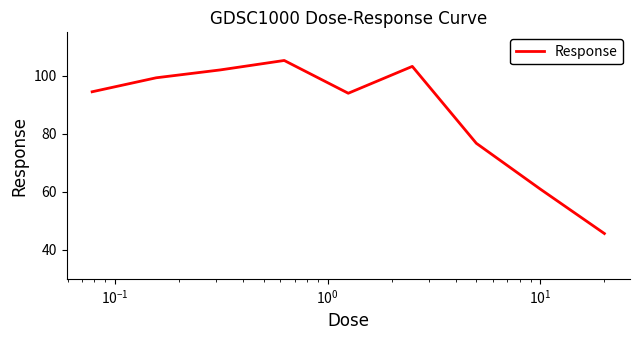

Reading left to right, transcribe all the data shown in this chart.

94.5	99.3	102.0	105.3	94.0	103.3	76.7	60.9	45.6